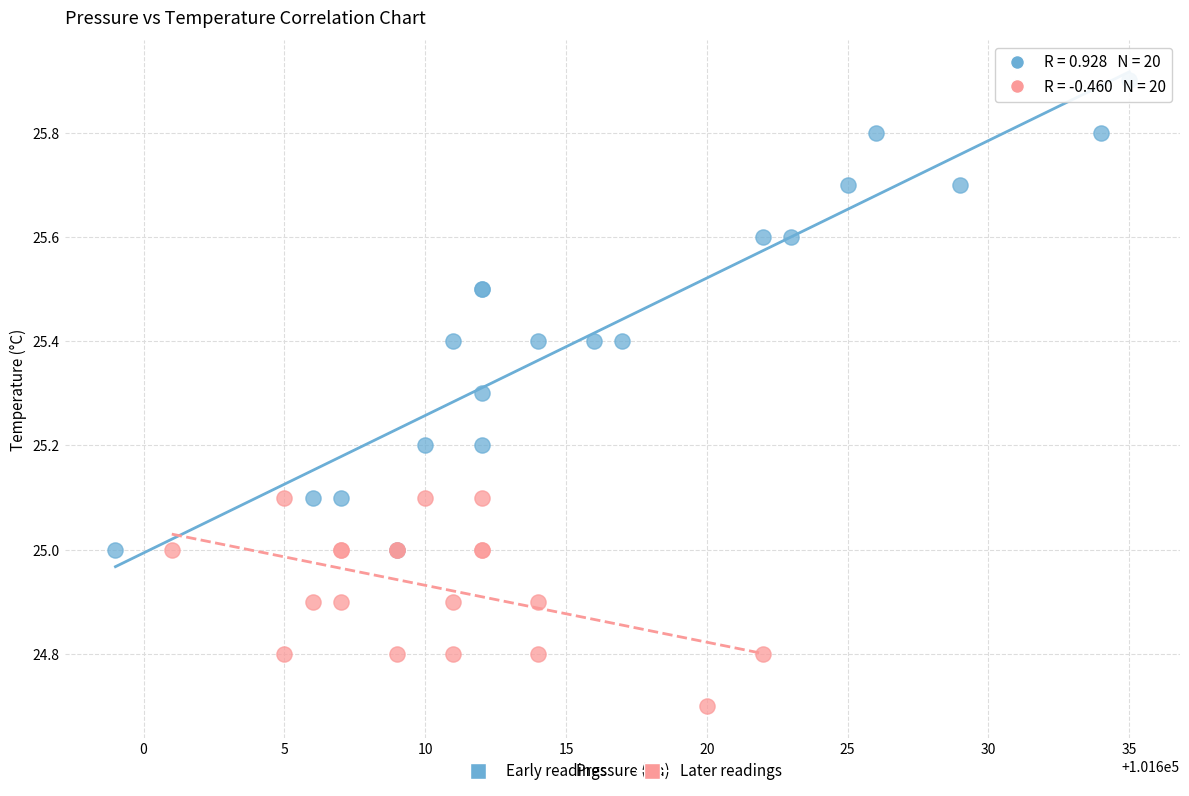

Which series reaches the maximum Y coordinate?

Early readings